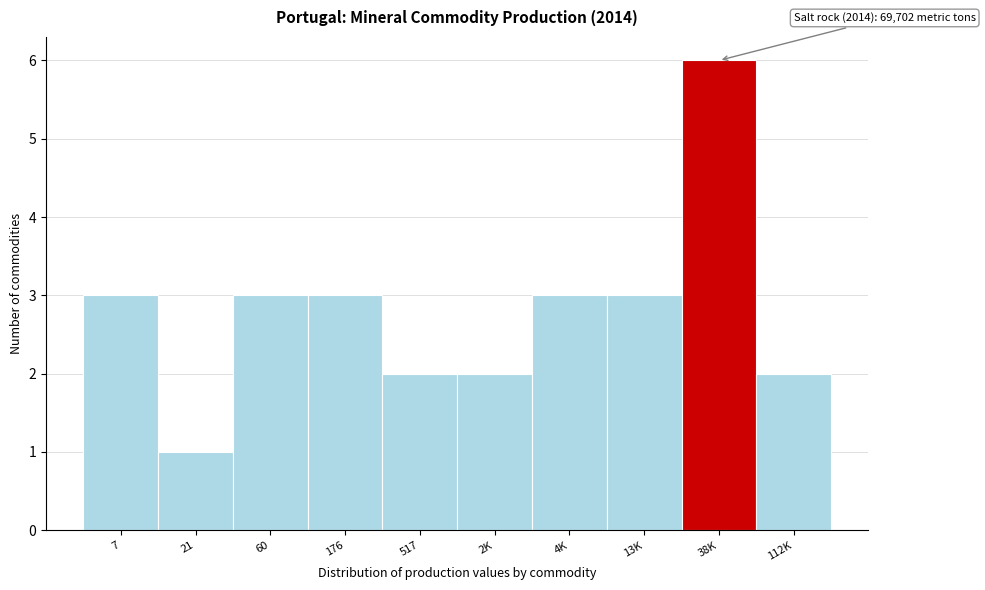

Reading left to right, what are all the values shown in this chart?

3	1	3	3	2	2	3	3	6	2